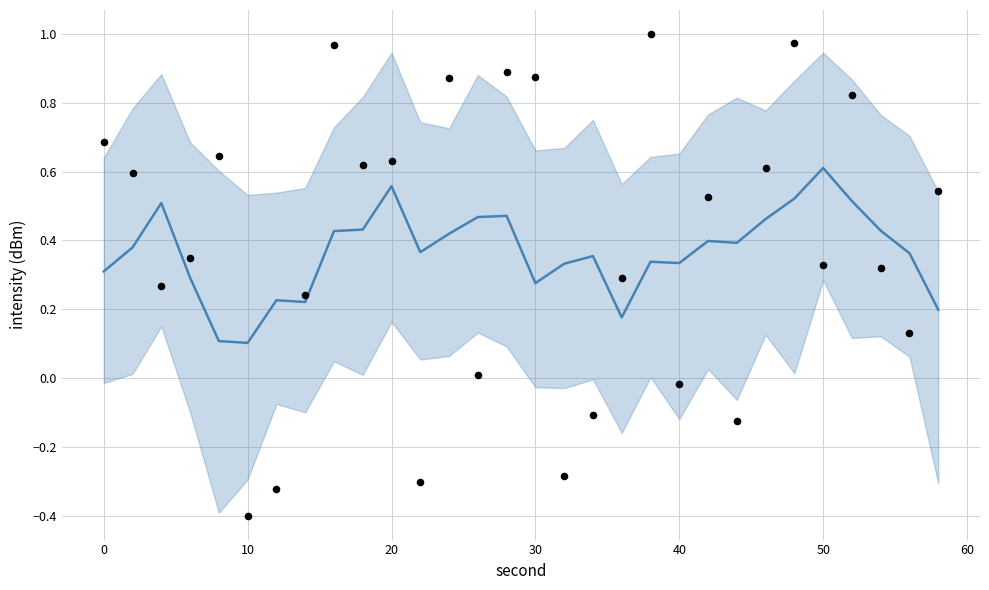

Which series has the largest Y range (max minus min)?

observed